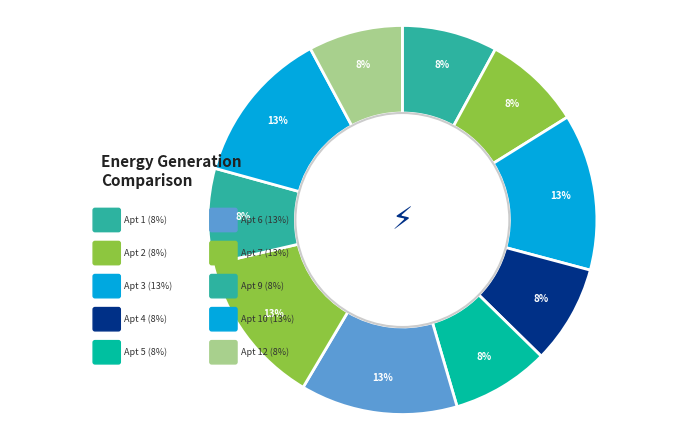

What percentage is the 1 slice, to the nearest percent?

8%